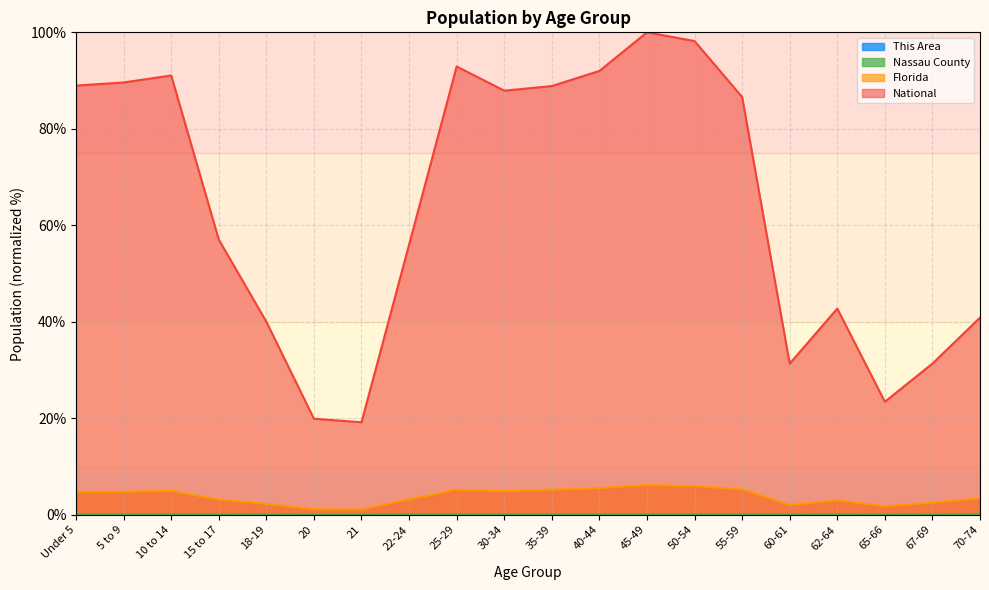

True or false: Florida and Nassau County cross at least once.

False